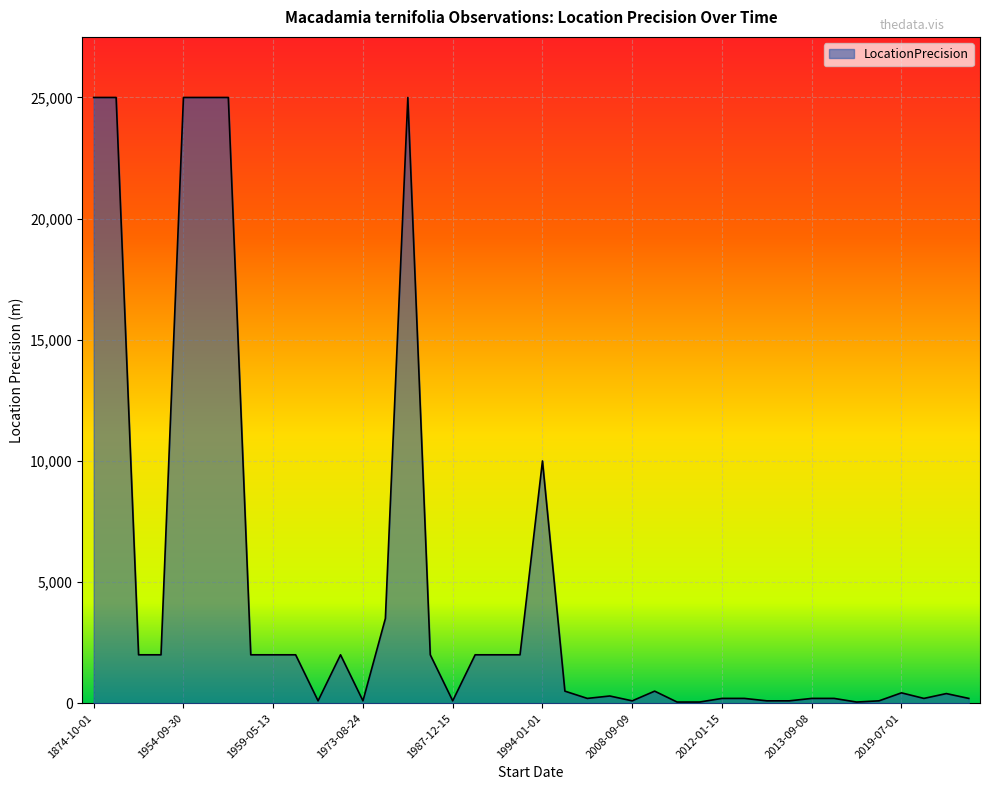

What is the difference between the maximum and minimum values?

24950